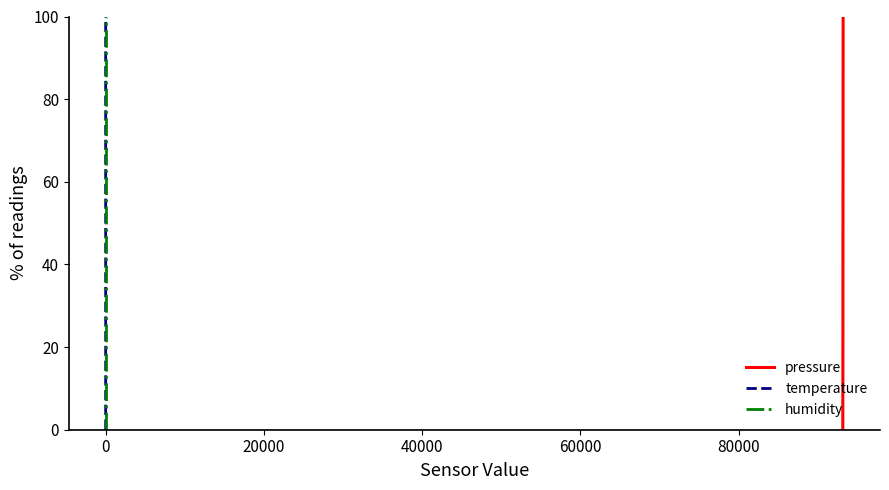

Reading right to left, list all the values displayed in this chart.

pressure: 100.0	97.4	94.9	92.3	89.7	87.2	84.6	82.1	79.5	76.9	74.4	71.8	69.2	66.7	64.1	61.5	59.0	56.4	53.8	51.3	48.7	46.2	43.6	41.0	38.5	35.9	33.3	30.8	28.2	25.6	23.1	20.5	17.9	15.4	12.8	10.3	7.7	5.1	2.6	0.0
temperature: 100.0	97.4	94.9	92.3	89.7	87.2	84.6	82.1	79.5	76.9	74.4	71.8	69.2	66.7	64.1	61.5	59.0	56.4	53.8	51.3	48.7	46.2	43.6	41.0	38.5	35.9	33.3	30.8	28.2	25.6	23.1	20.5	17.9	15.4	12.8	10.3	7.7	5.1	2.6	0.0
humidity: 100.0	97.4	94.9	92.3	89.7	87.2	84.6	82.1	79.5	76.9	74.4	71.8	69.2	66.7	64.1	61.5	59.0	56.4	53.8	51.3	48.7	46.2	43.6	41.0	38.5	35.9	33.3	30.8	28.2	25.6	23.1	20.5	17.9	15.4	12.8	10.3	7.7	5.1	2.6	0.0